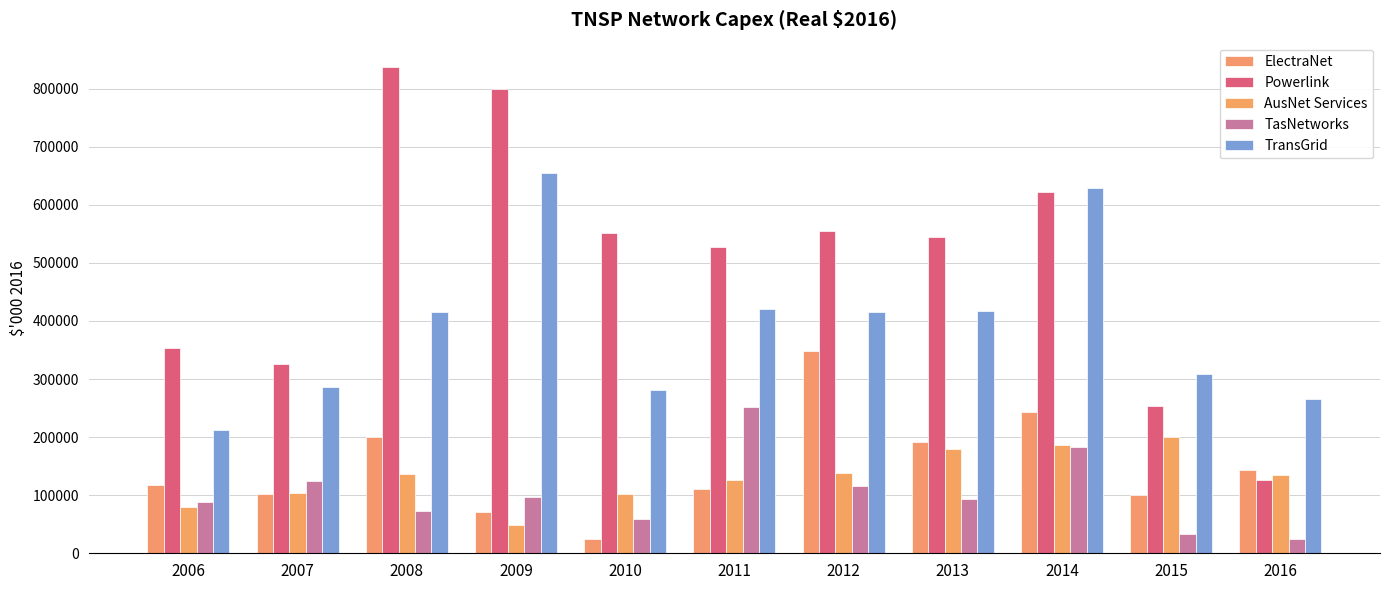

How many groups of bars are there?

11